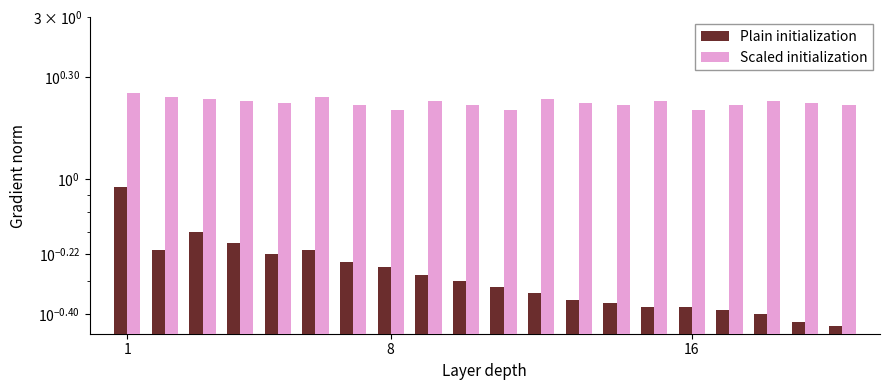

What are all the series names shown in the legend?

Plain initialization, Scaled initialization